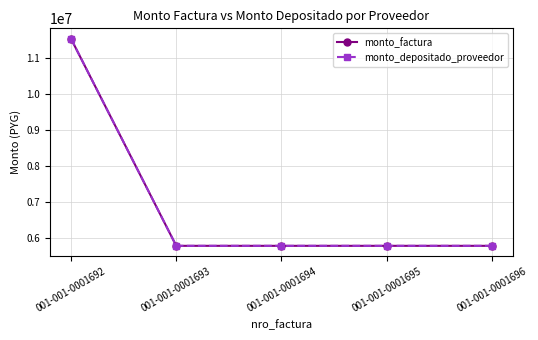

True or false: monto_factura and monto_depositado_proveedor intersect in this chart.

False